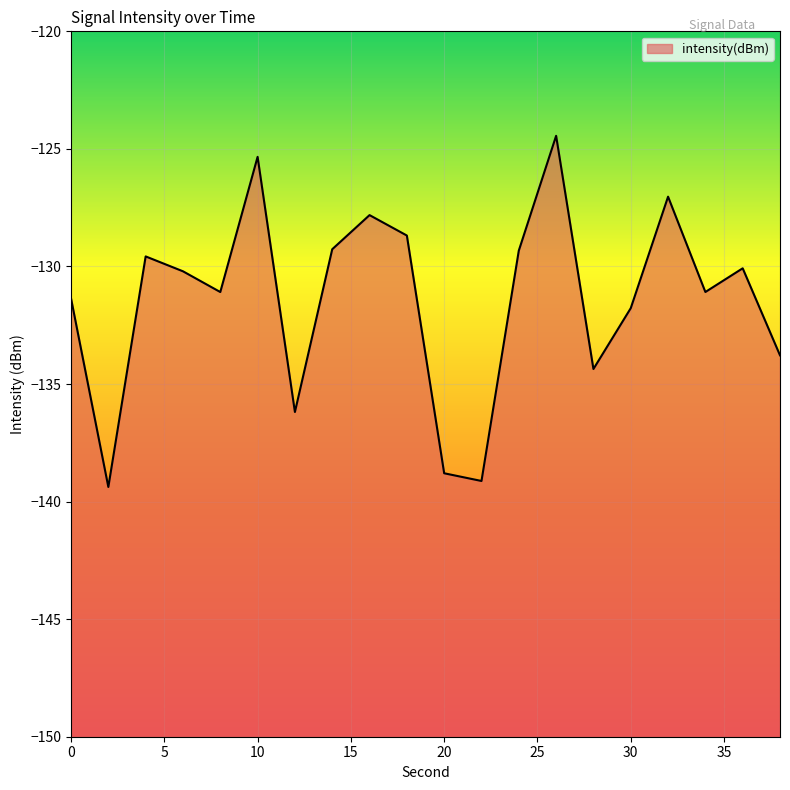

Rank the categories by value from highest to lowest.

26, 10, 32, 16, 18, 14, 24, 4, 36, 6, 34, 8, 0, 30, 38, 28, 12, 20, 22, 2